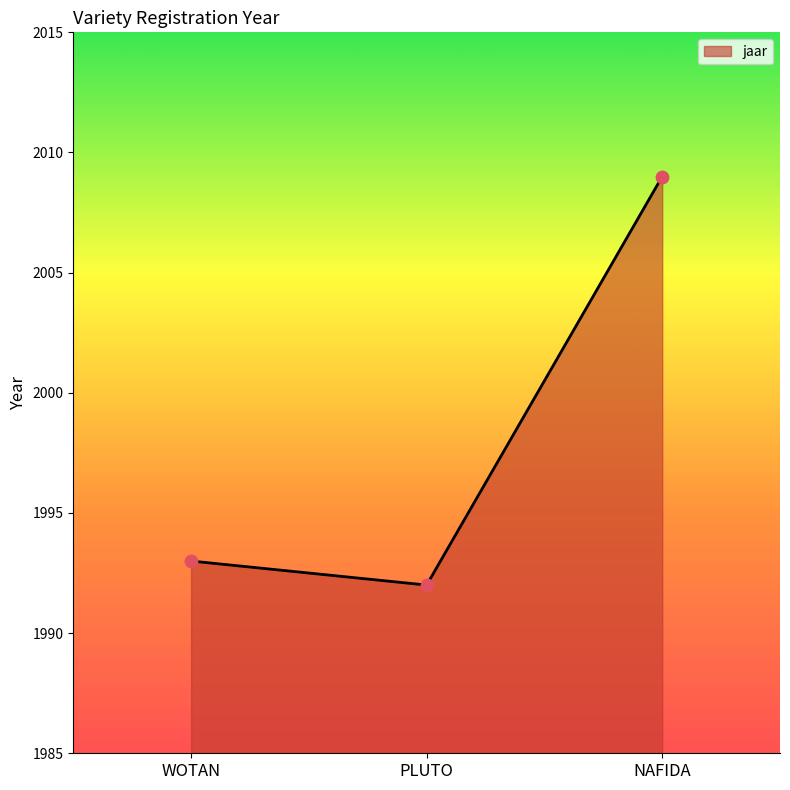

Approximately how many times larger is the value at PLUTO compared to WOTAN?

1.0